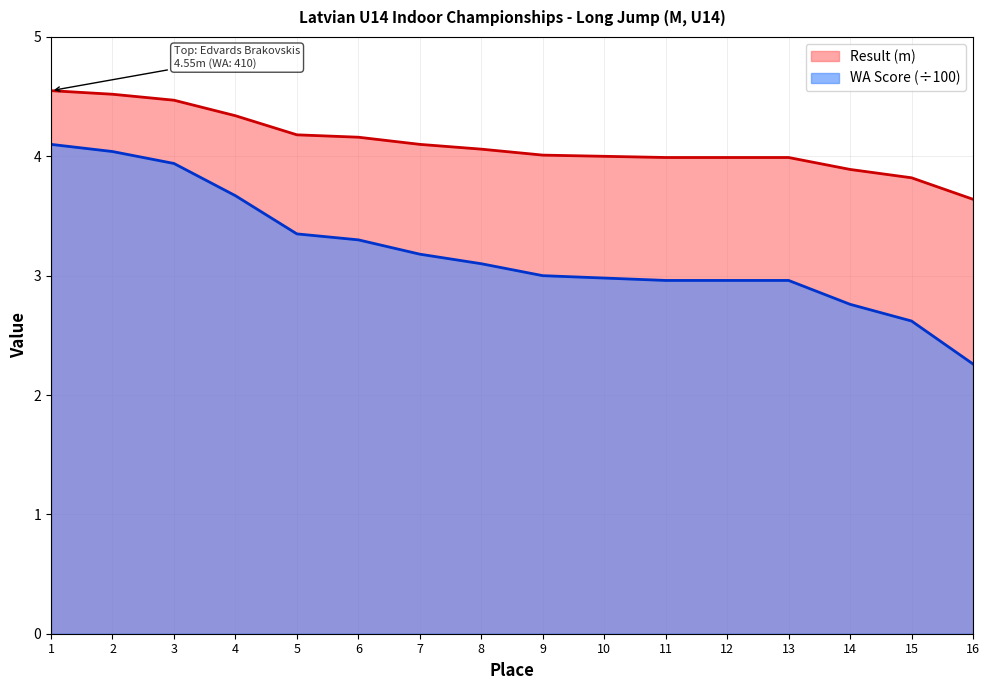

What is the sum of all Result values?

65.7